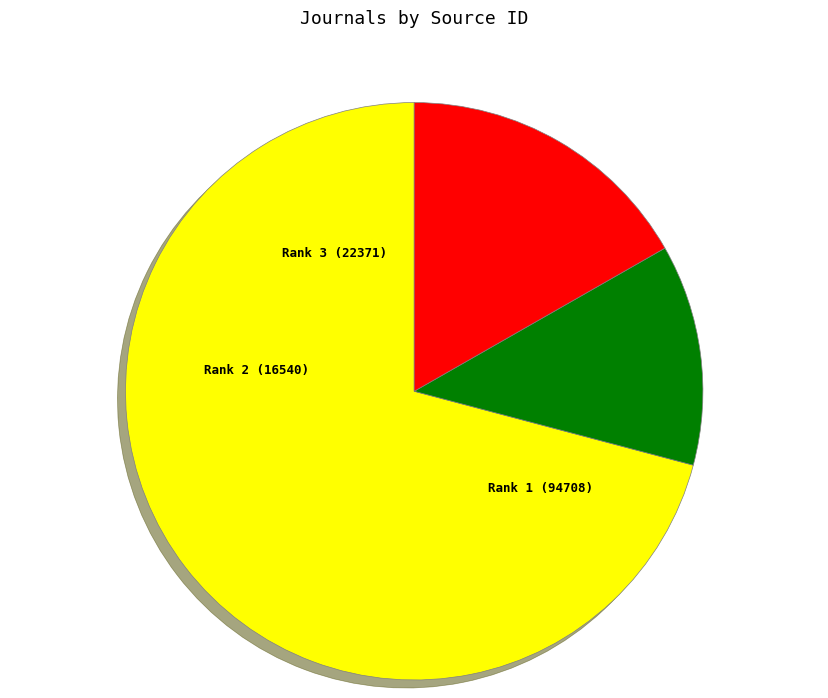

Is there any slice that represents more than half of the pie?

Yes